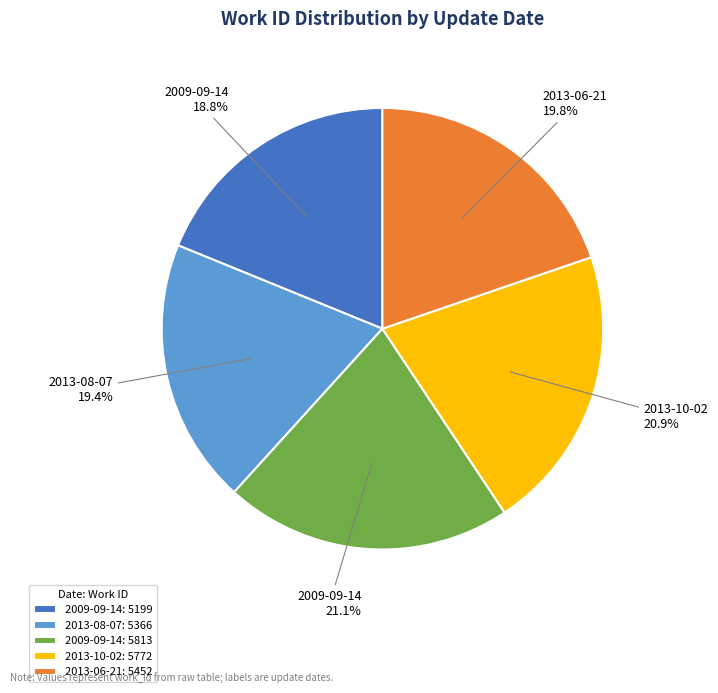

Does any single category account for the majority?

No